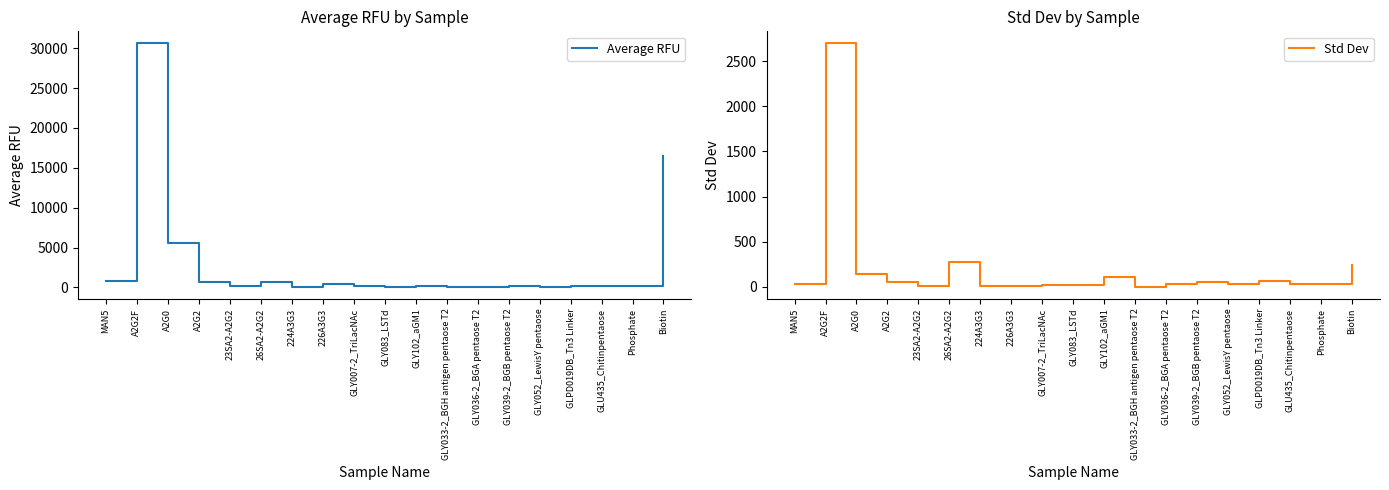

At which category is the sum across all series the highest?

A2G2F